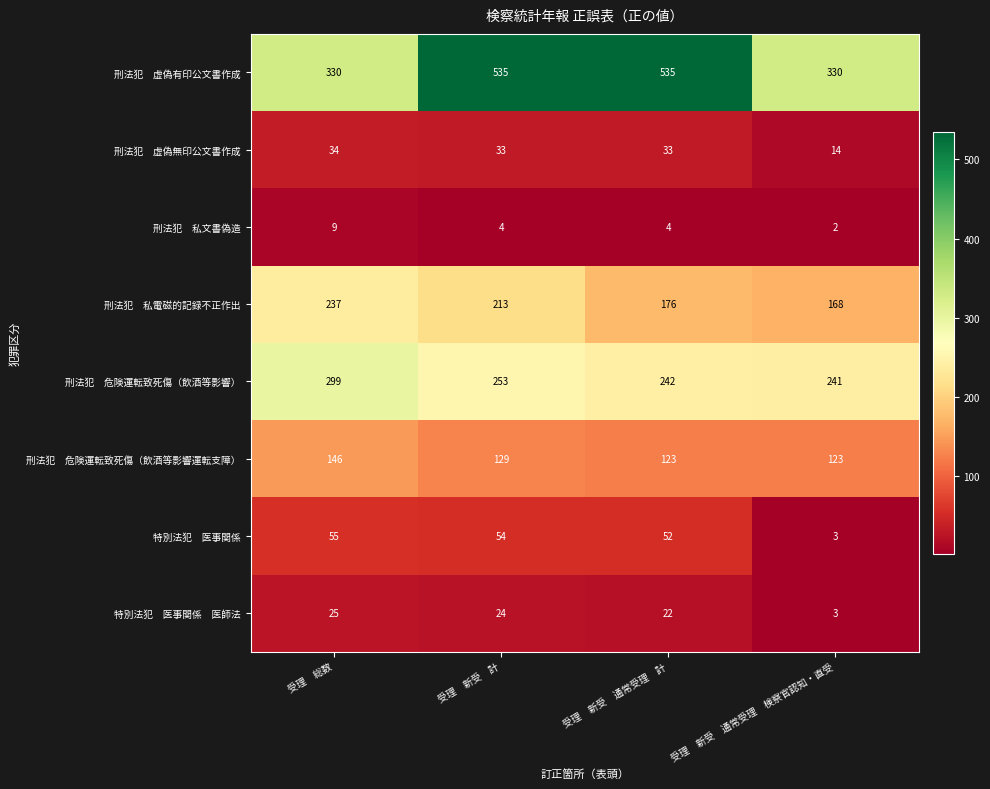

What is the difference between the highest and lowest values at 受理　新受　通常受理　検察官認知・直受?

328